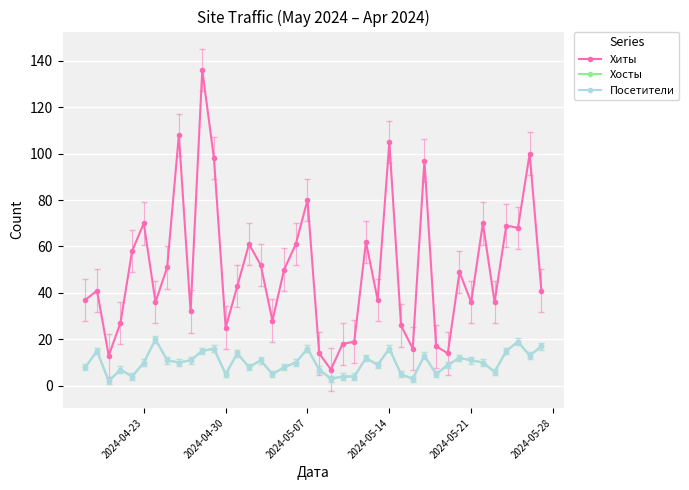

How many values in the Хиты series are below 43?

20